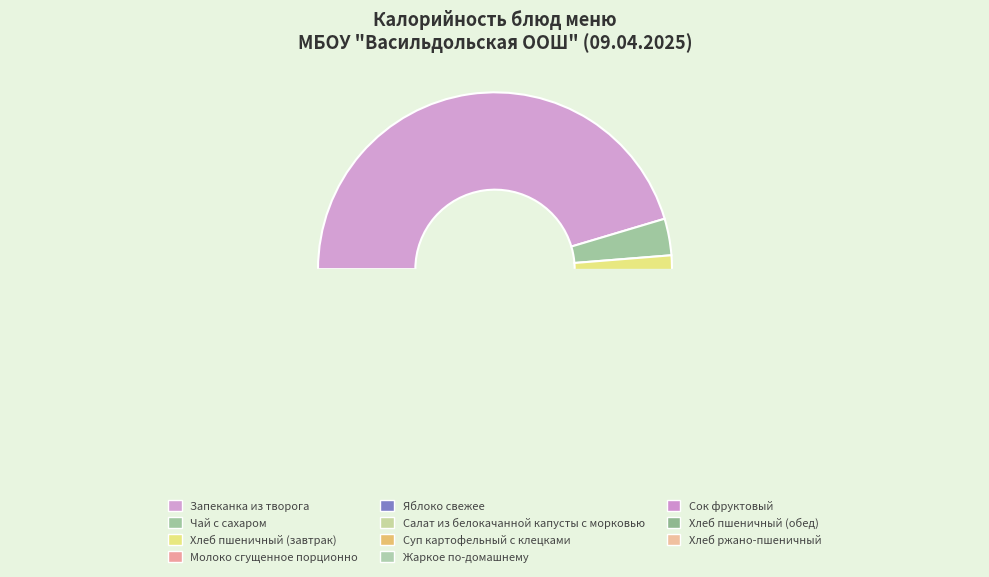

To the nearest percent, what is the average slice percentage?

9%